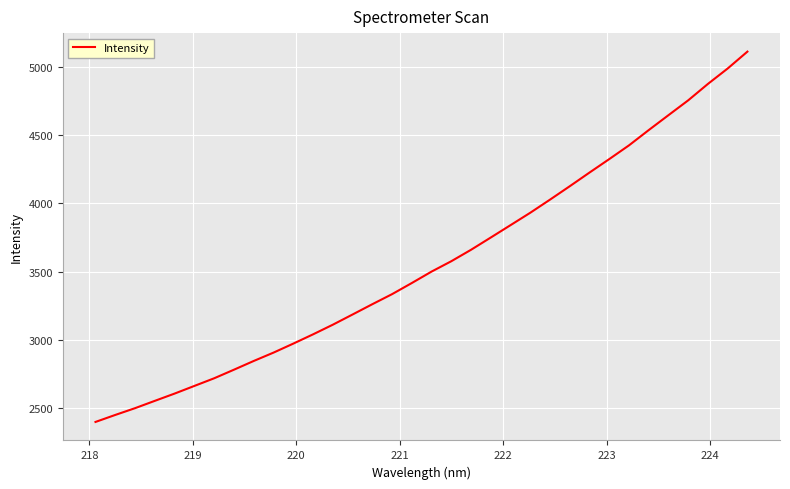

What is the difference between the maximum and minimum values?

2709.5